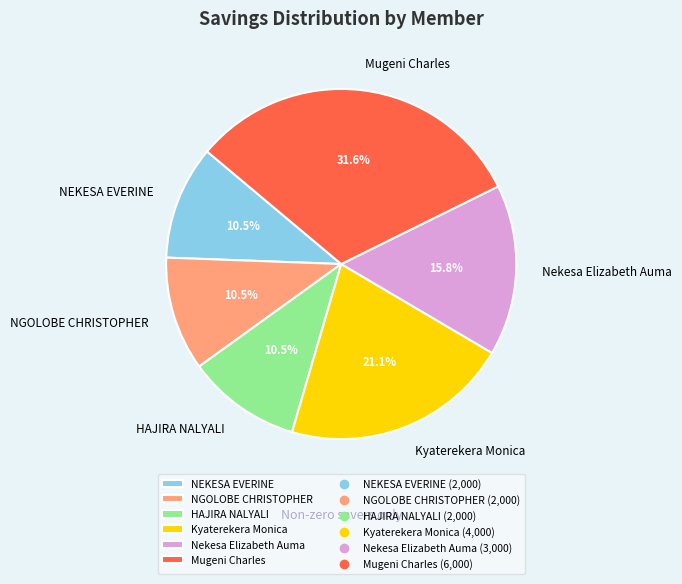

Between HAJIRA NALYALI and Kyaterekera Monica, which is larger?

Kyaterekera Monica